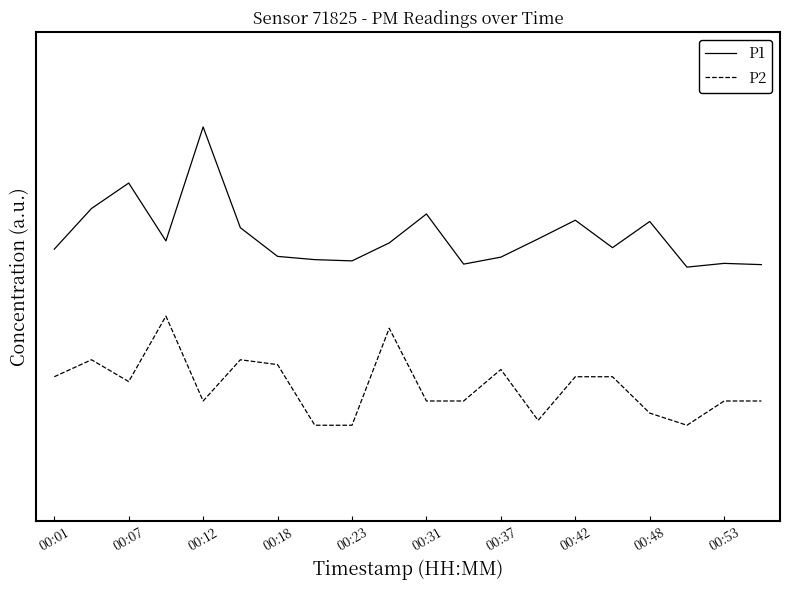

Which series has the largest total across all categories?

P1